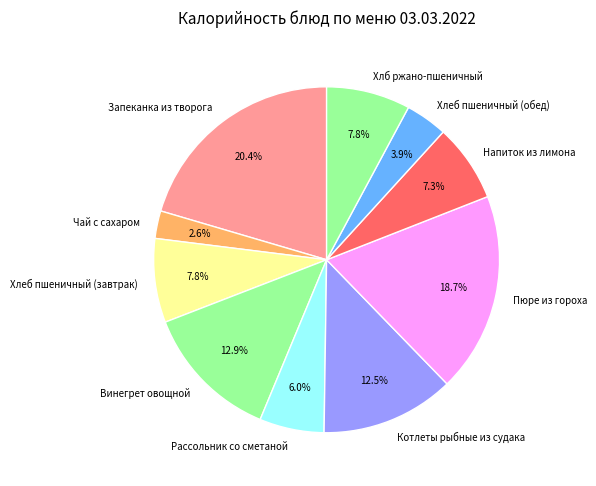

The Хлеб пшеничный (обед) slice represents 4% of the pie. True or false?

True